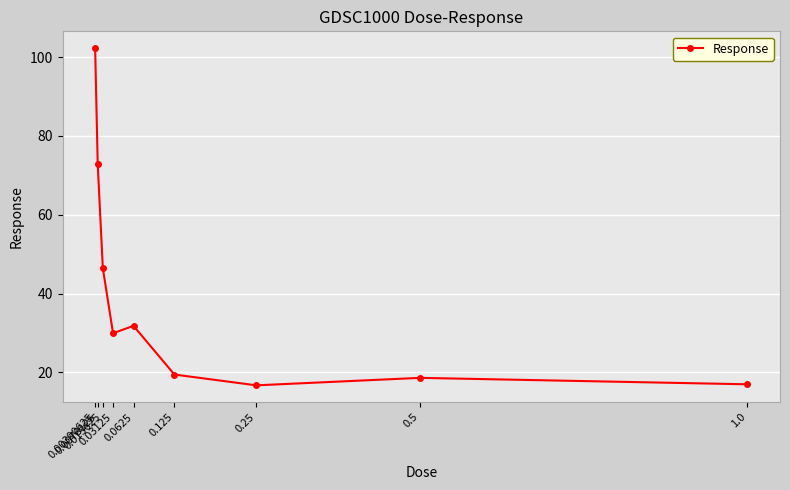

What is the greatest value displayed?

102.3